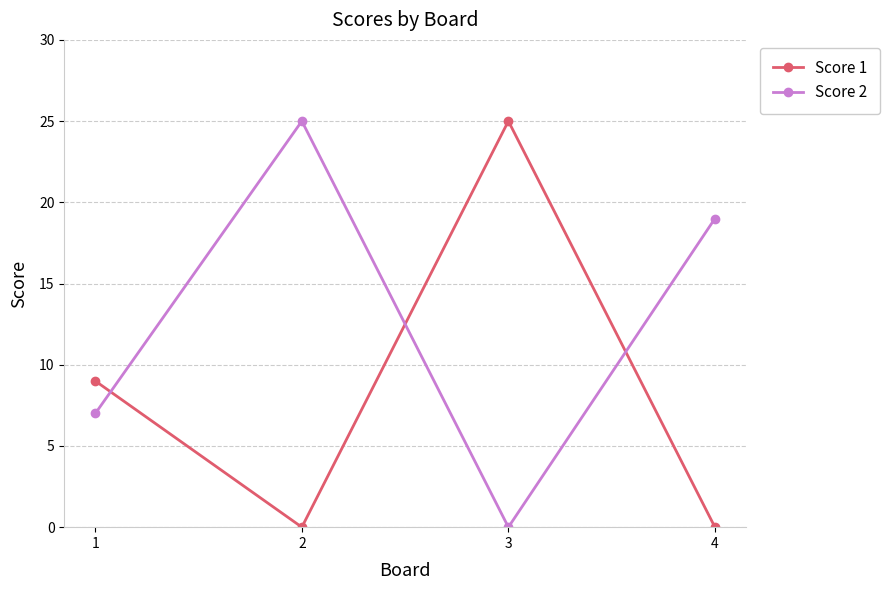

List the series in order of their overall mean, lowest first.

Score 1, Score 2